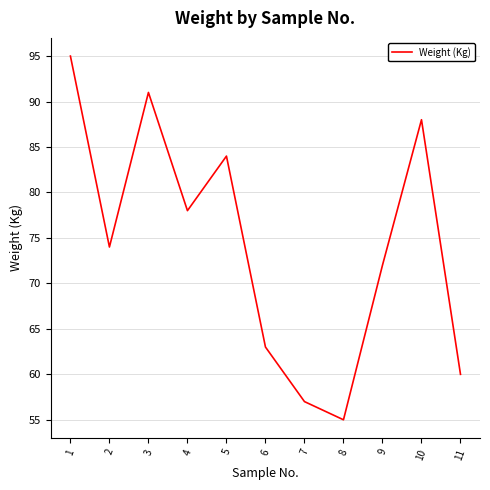

What is the greatest value displayed?

95